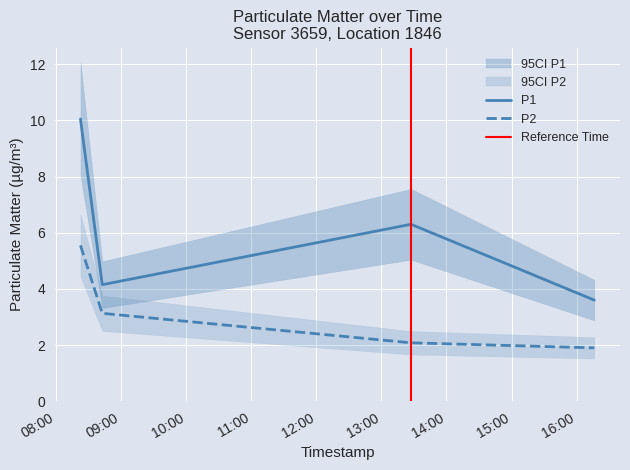

At how many categories does at least one series exceed 2?

4